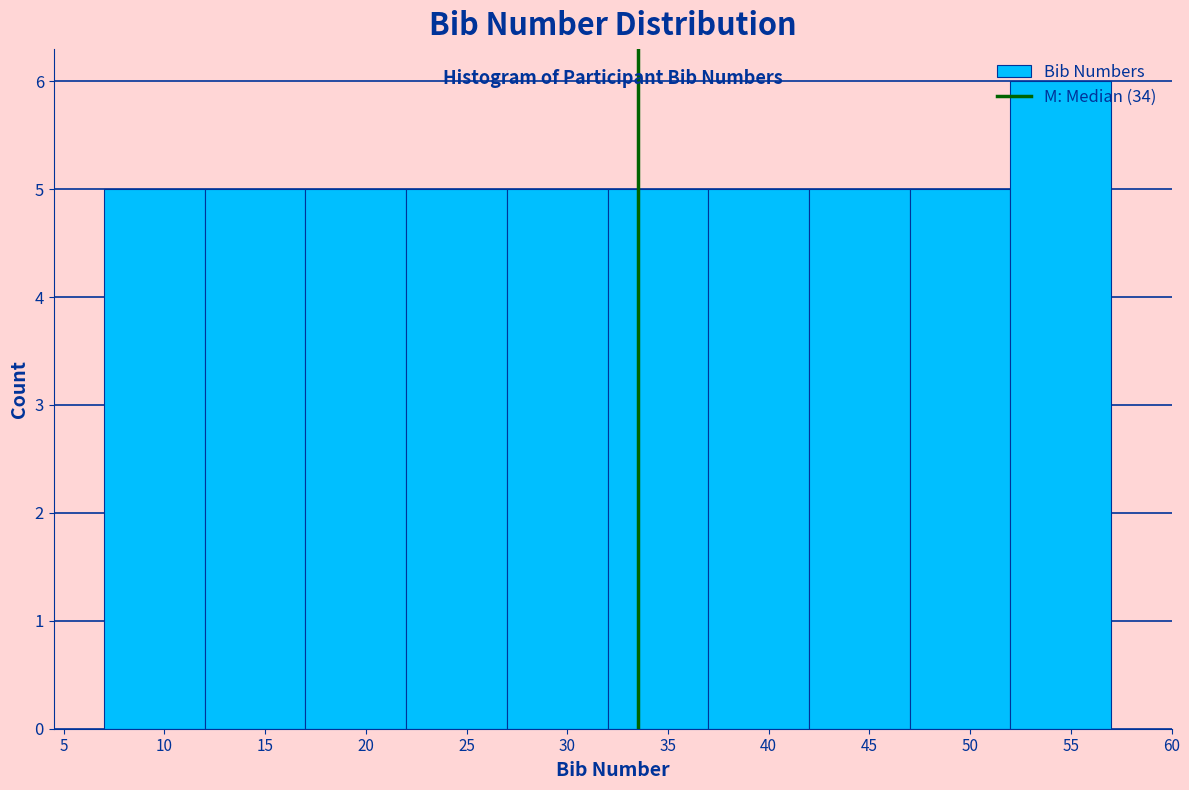

What is the height of the bar covering 22 to 27 on the x-axis? The values are not printed on the chart, so give them approximately, as read against the axis.

5